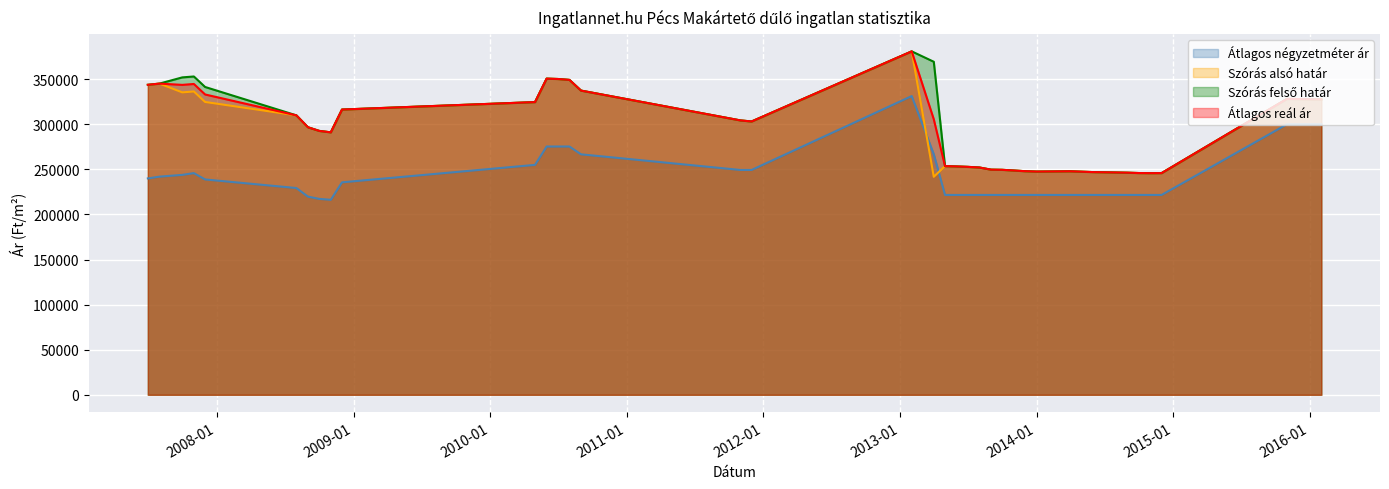

What is the average value of the Szórás felső határ series?

297579